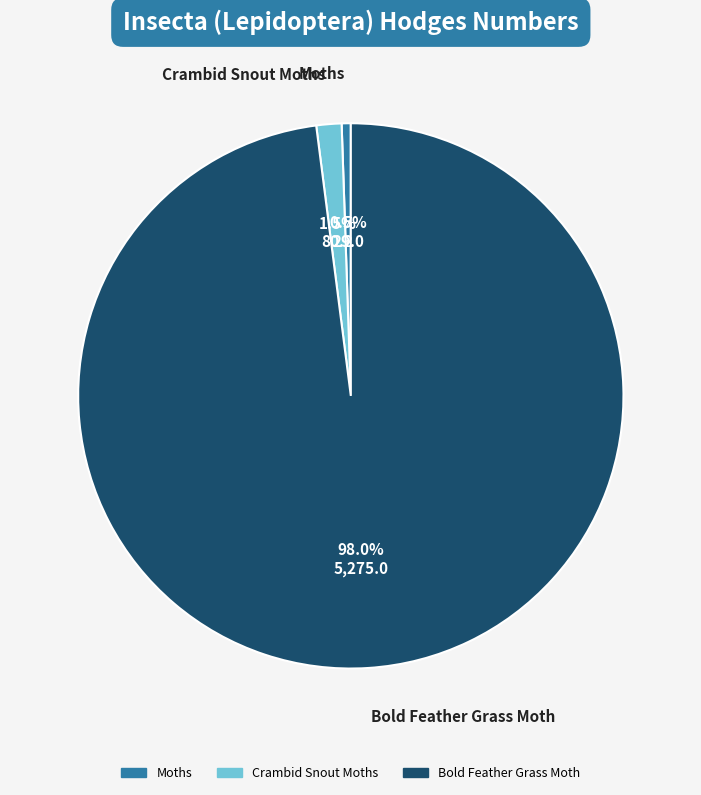

Does Moths represent more than half of the total?

No